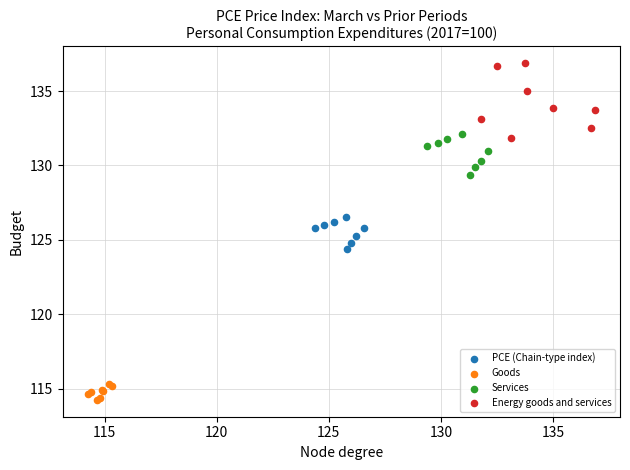

What are all the series names shown in the legend?

PCE (Chain-type index), Goods, Services, Energy goods and services